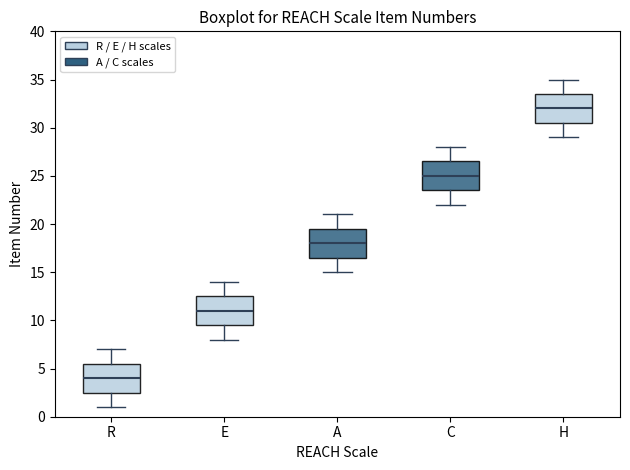

Reading left to right, read every box against the y-axis: the position of its median line, the range the box covers, and the ends of its whiskers. The values are not printed on the chart, so give them approximately, as read against the axis.

R: median 4.0, box 2.5 to 5.5, whiskers 1.0 to 7.0
E: median 11.0, box 9.5 to 12.5, whiskers 8.0 to 14.0
A: median 18.0, box 16.5 to 19.5, whiskers 15.0 to 21.0
C: median 25.0, box 23.5 to 26.5, whiskers 22.0 to 28.0
H: median 32.0, box 30.5 to 33.5, whiskers 29.0 to 35.0